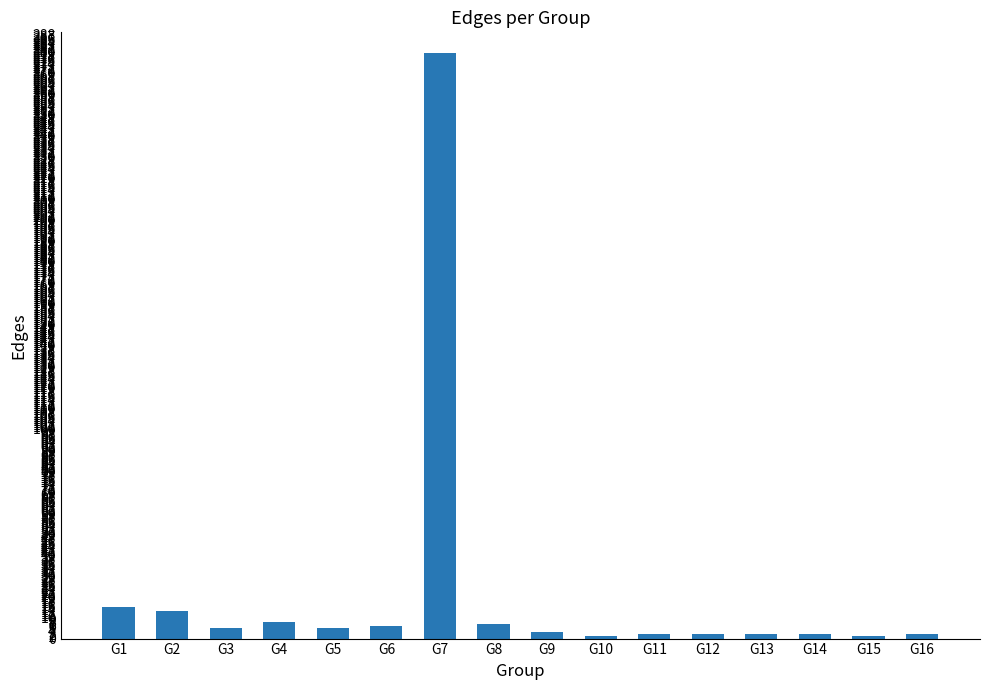

Which label corresponds to the largest value in the chart?

G7